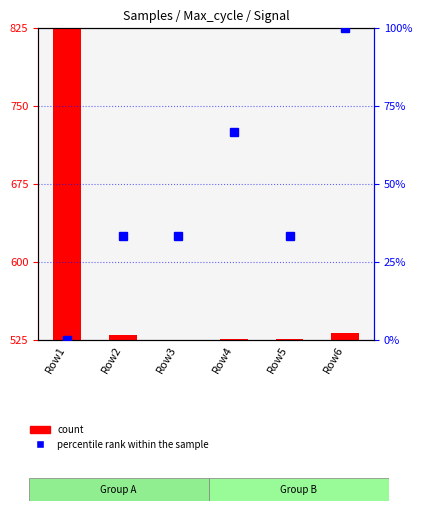

At which label does count reach its peak?

Row1